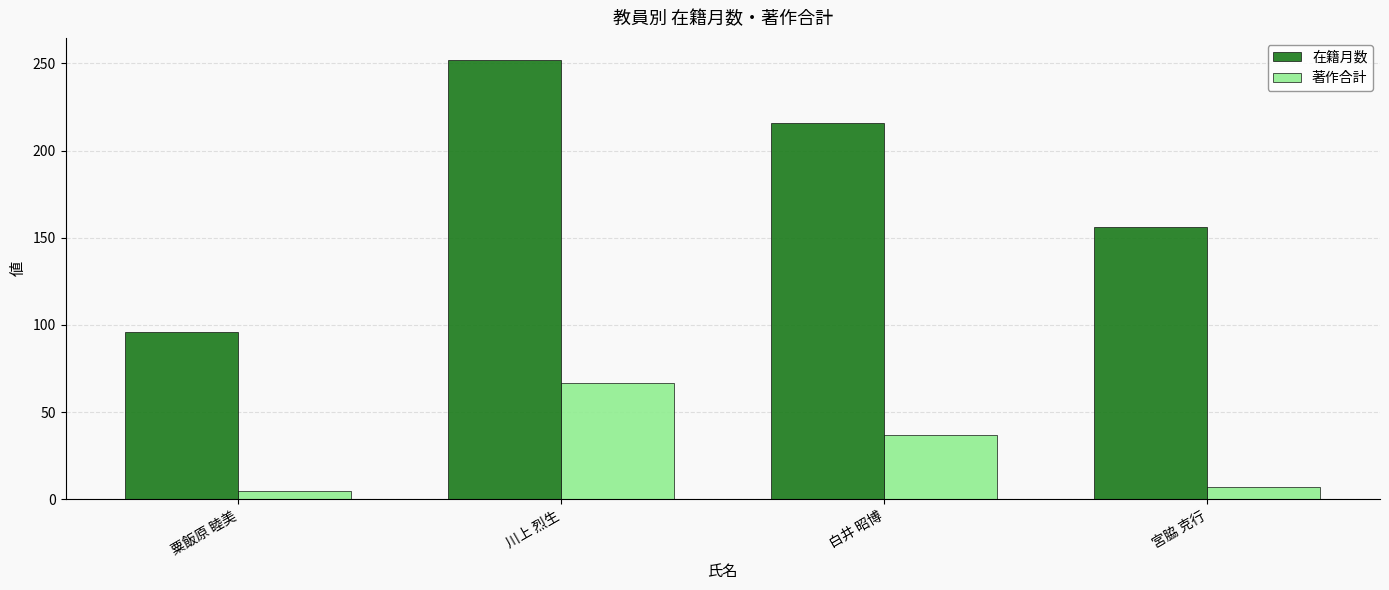

The value of 在籍月数 at 白井 昭博 is 216. True or false?

True